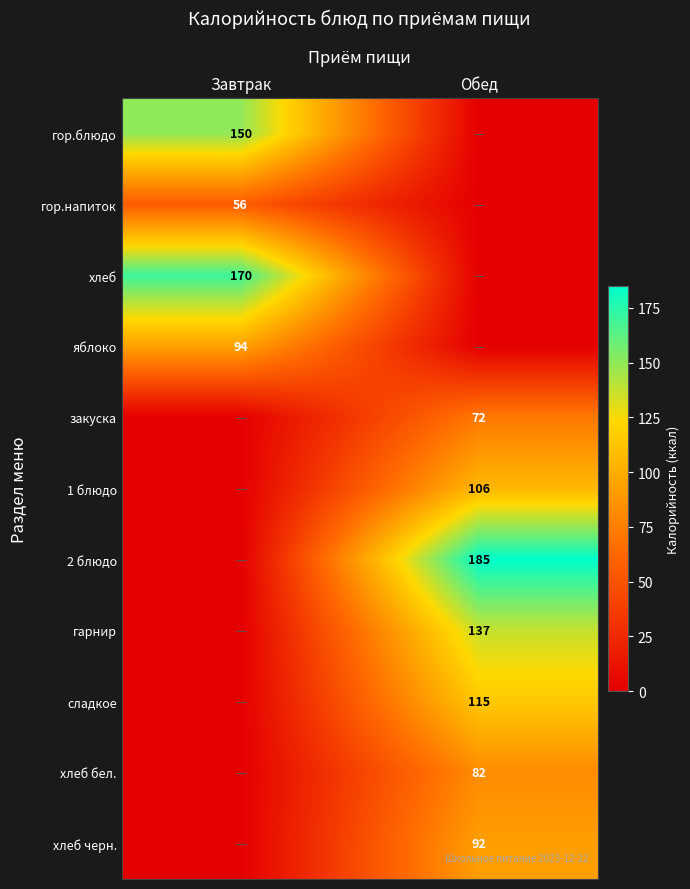

How many data points does each series have?

2